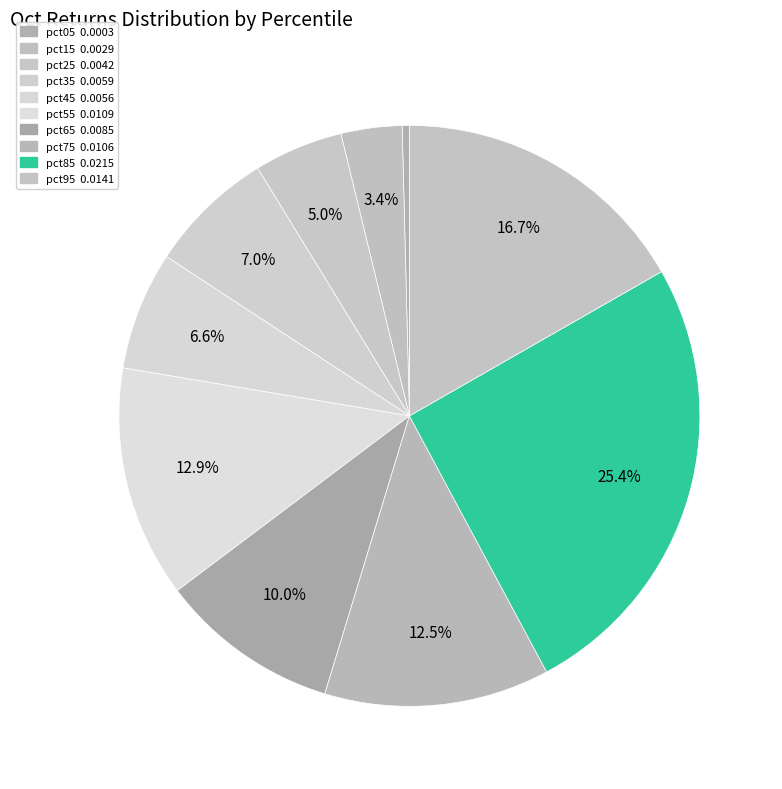

What percentage is NOT represented by pct85?

74.6%